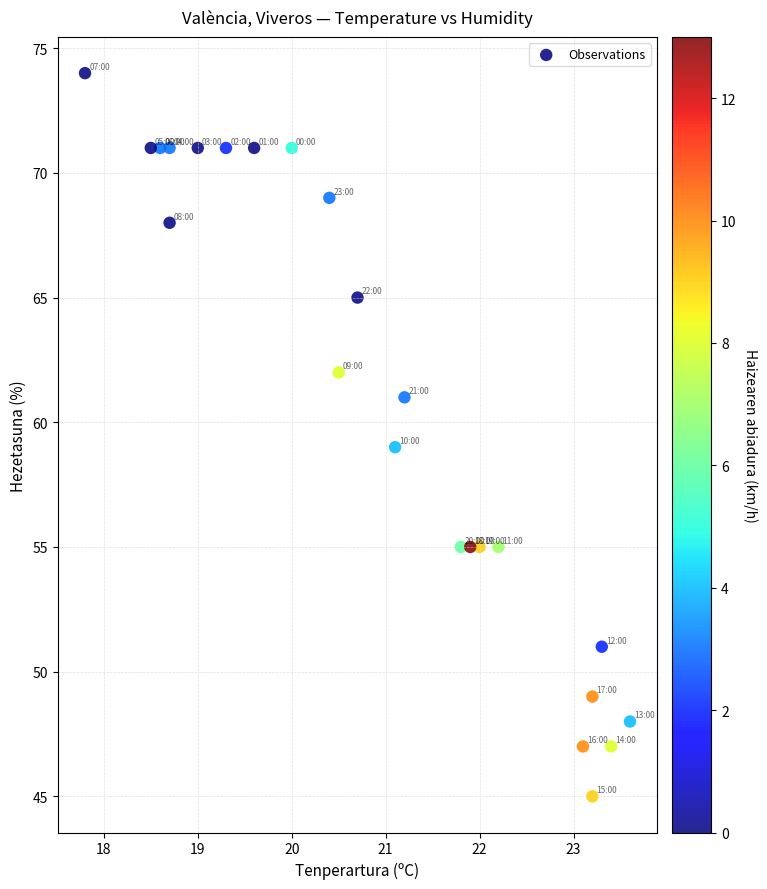

What is the range of Y values (max minus min)?

29